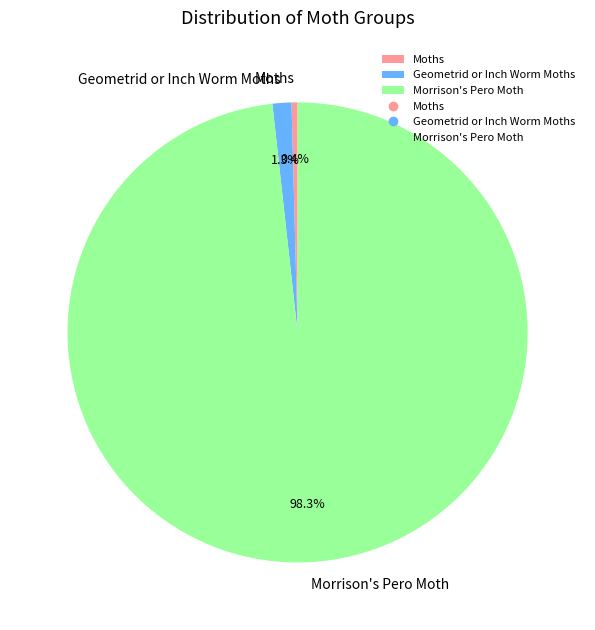

The Moths slice represents 0% of the pie. True or false?

True